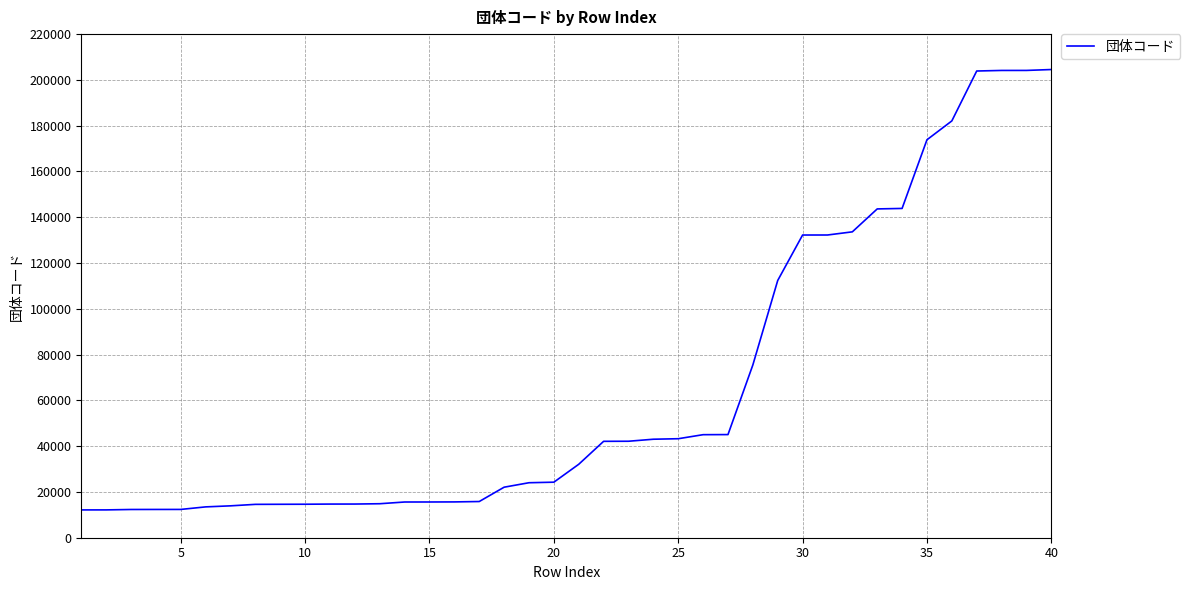

What is the difference between the maximum and minimum values?

192379